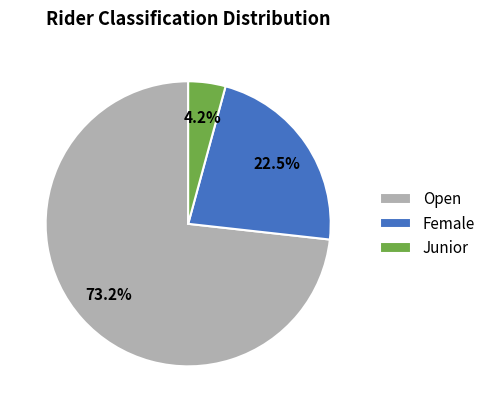

What is the total percentage of Junior and Open?

77.5%